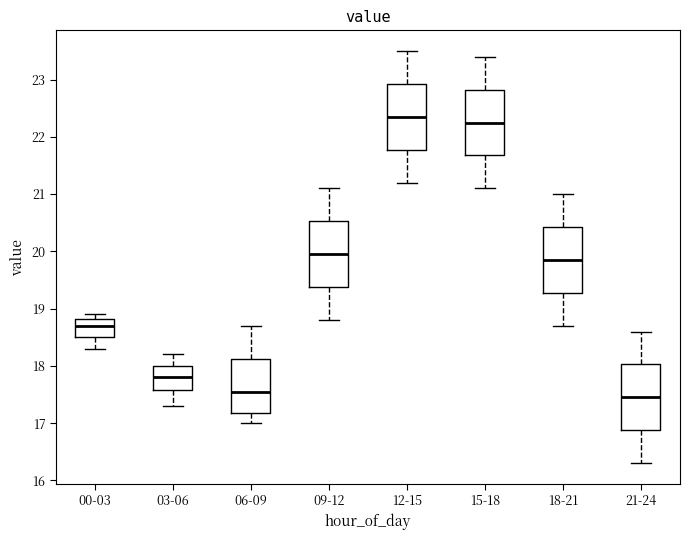

Reading left to right, read every box against the y-axis: the position of its median line, the range the box covers, and the ends of its whiskers. The values are not printed on the chart, so give them approximately, as read against the axis.

00-03: median 18.7, box 18.5 to 18.8, whiskers 18.3 to 18.9
03-06: median 17.8, box 17.6 to 18.0, whiskers 17.3 to 18.2
06-09: median 17.6, box 17.2 to 18.1, whiskers 17.0 to 18.7
09-12: median 20.0, box 19.4 to 20.5, whiskers 18.8 to 21.1
12-15: median 22.4, box 21.8 to 22.9, whiskers 21.2 to 23.5
15-18: median 22.3, box 21.7 to 22.8, whiskers 21.1 to 23.4
18-21: median 19.9, box 19.3 to 20.4, whiskers 18.7 to 21.0
21-24: median 17.5, box 16.9 to 18.0, whiskers 16.3 to 18.6